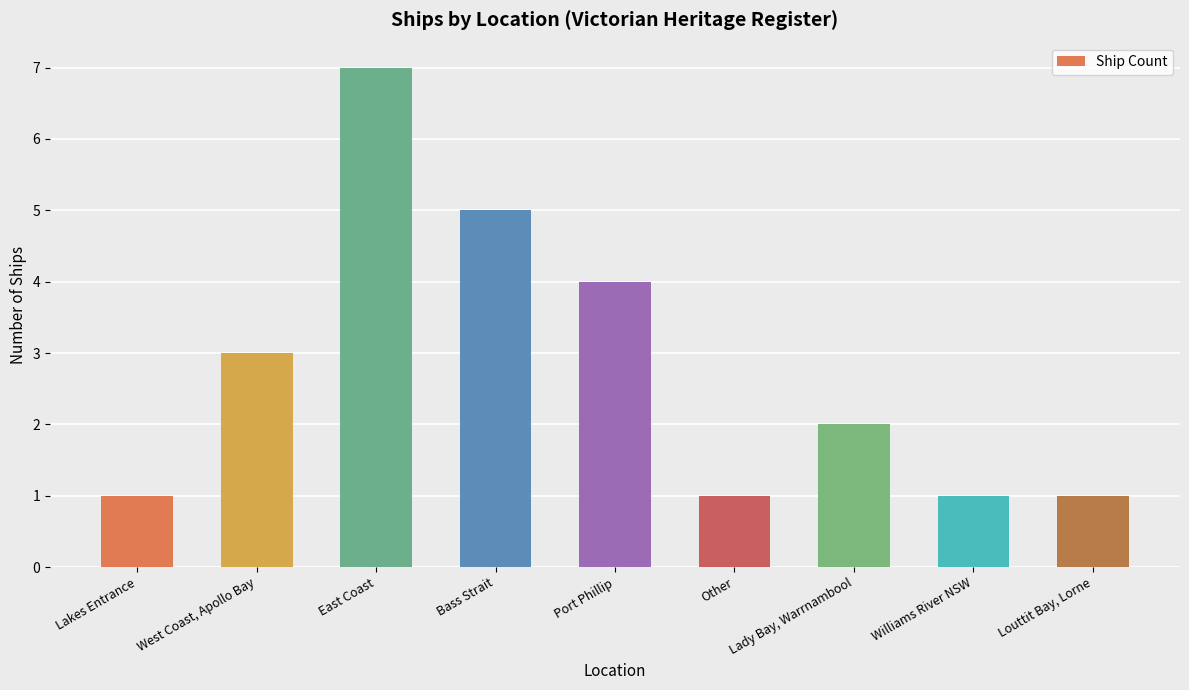

What is the maximum value shown in the chart?

7